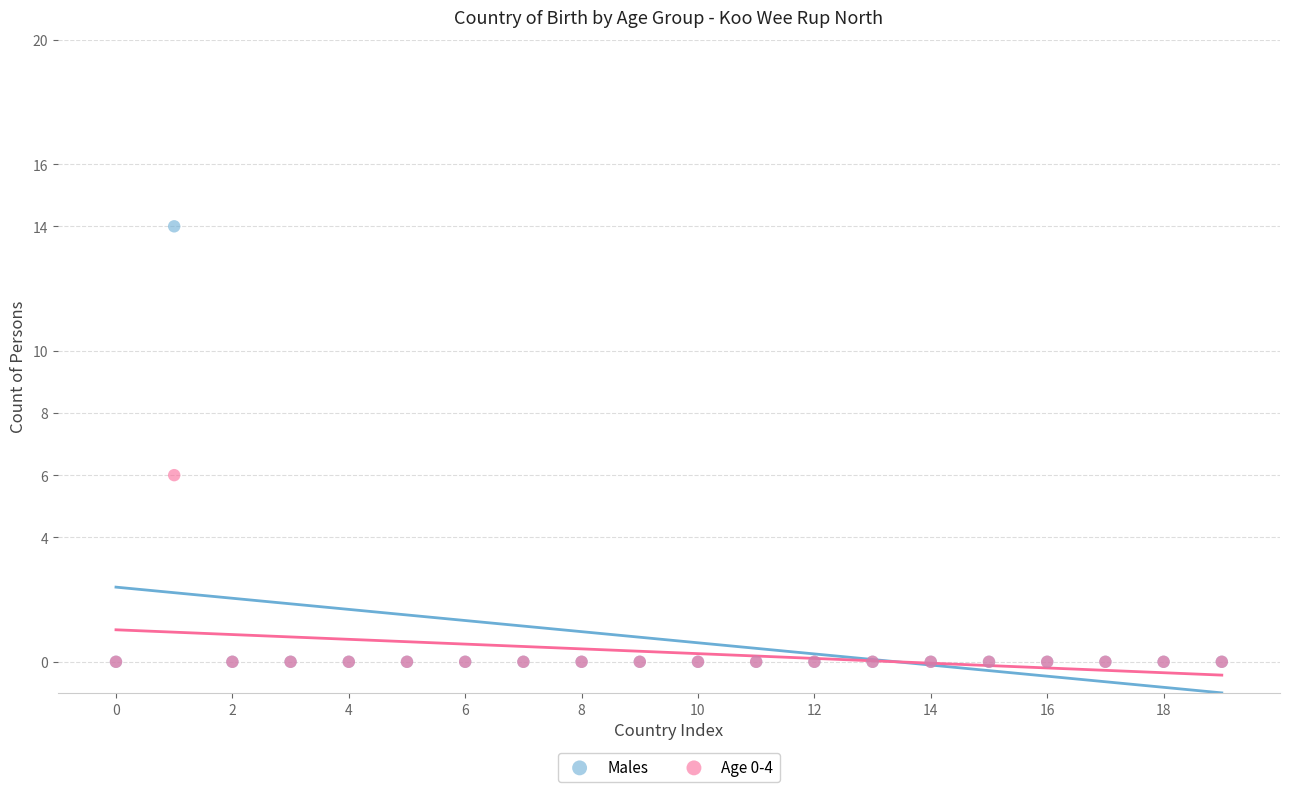

Which series has the widest spread of Y values?

Males